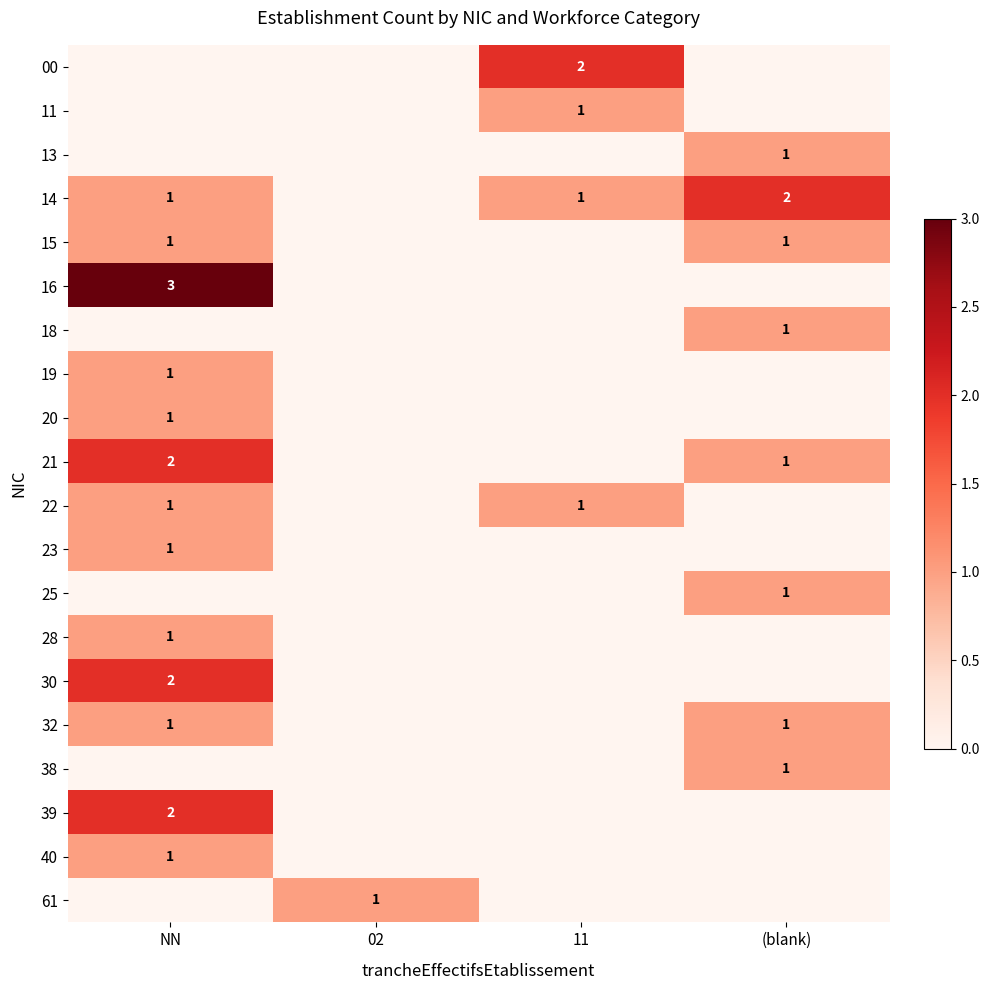

True or false: 16 has a value of 3 at NN.

True